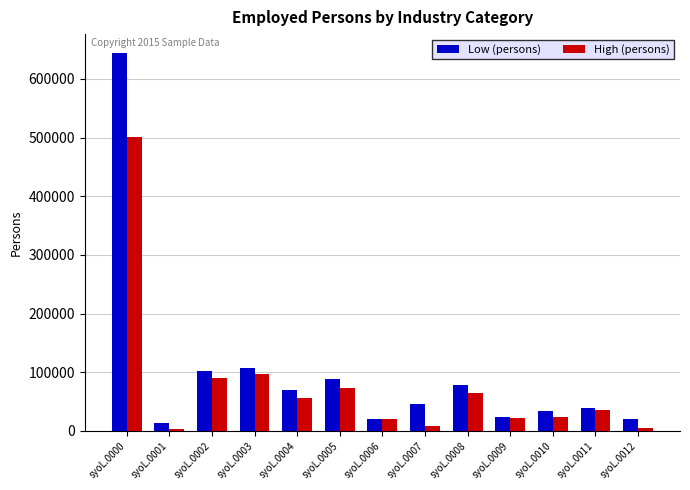

What is the smallest value displayed?

2901